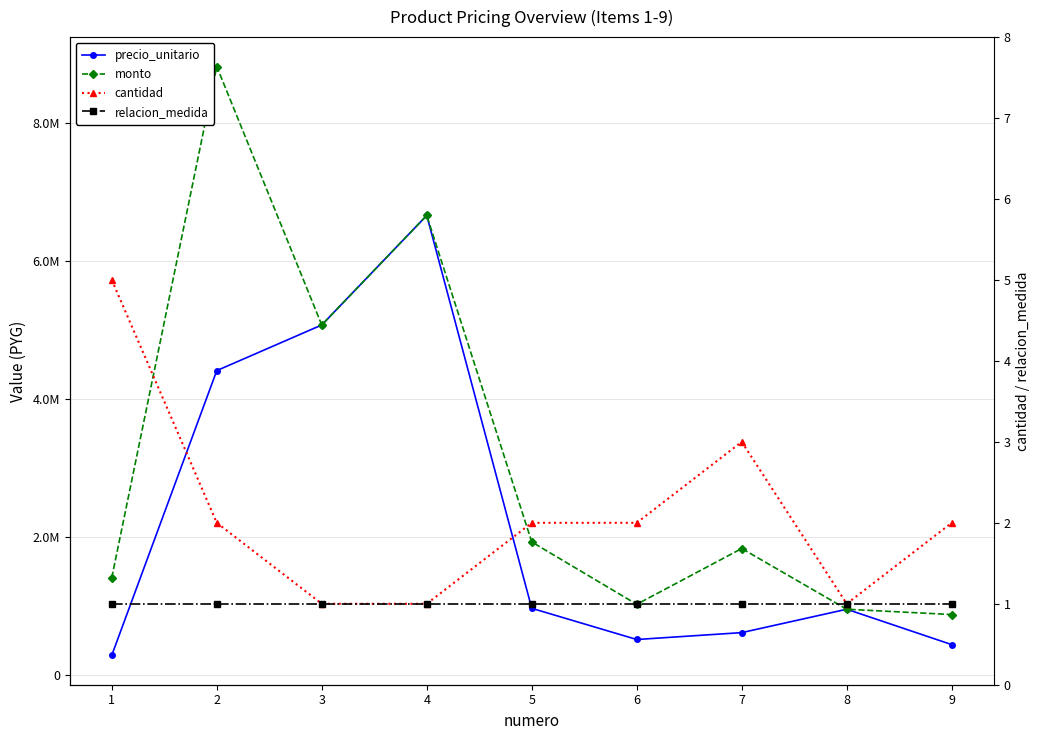

Rank the categories by cantidad value from lowest to highest.

3, 4, 8, 2, 5, 6, 9, 7, 1